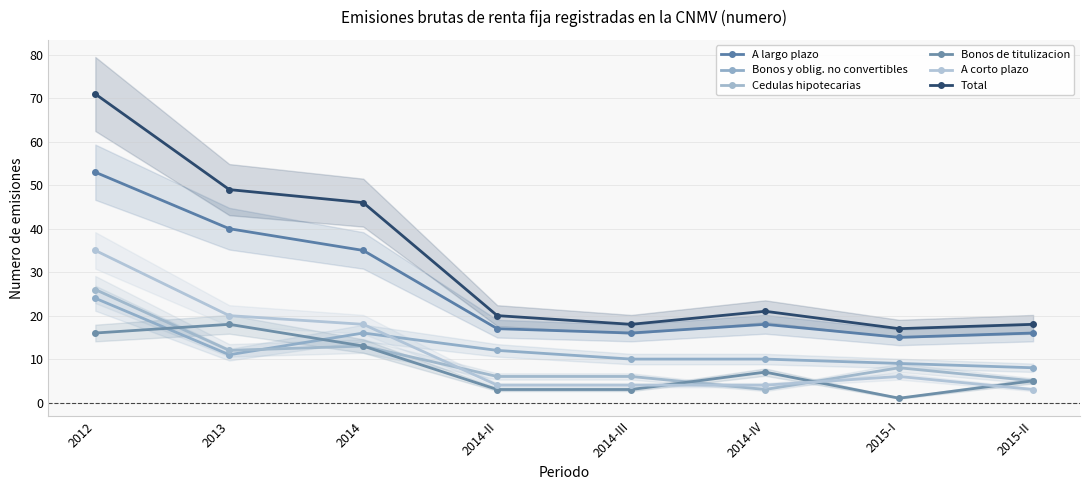

Reading left to right, transcribe all the data shown in this chart.

A largo plazo: 53	40	35	17	16	18	15	16
Bonos y oblig. no convertibles: 24	11	16	12	10	10	9	8
Cedulas hipotecarias: 26	12	13	6	6	3	8	5
Bonos de titulizacion: 16	18	13	3	3	7	1	5
A corto plazo: 35	20	18	4	4	4	6	3
Total: 71	49	46	20	18	21	17	18